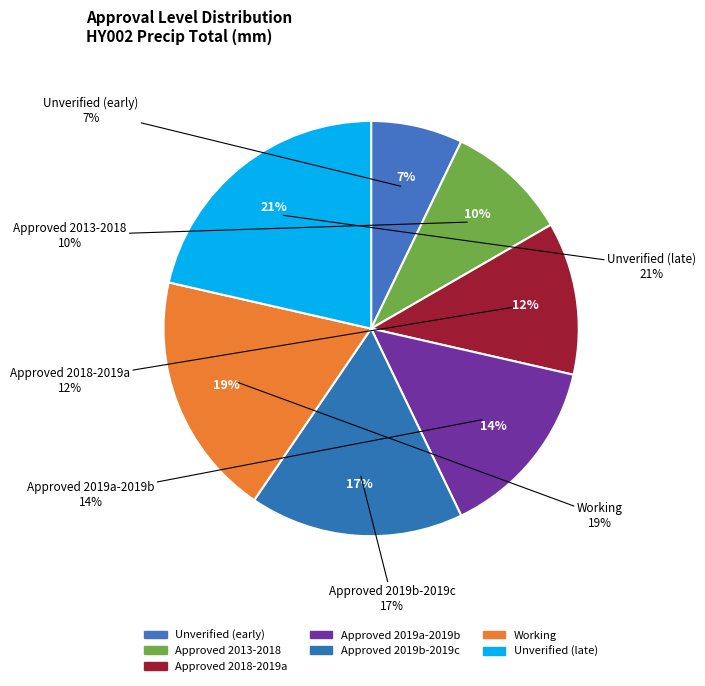

Is there any slice that represents more than half of the pie?

No